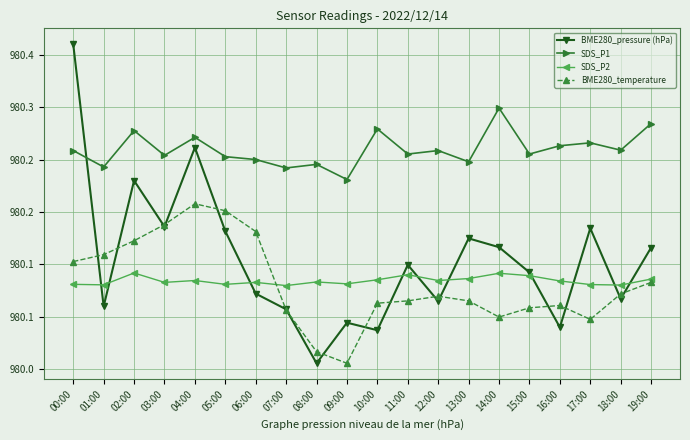

Does the chart have visible grid lines?

Yes